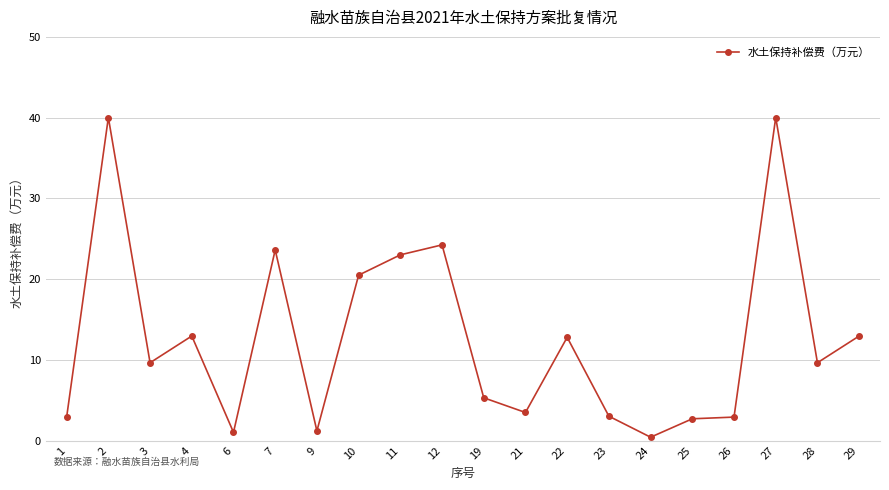

How many lines are shown in the chart?

1